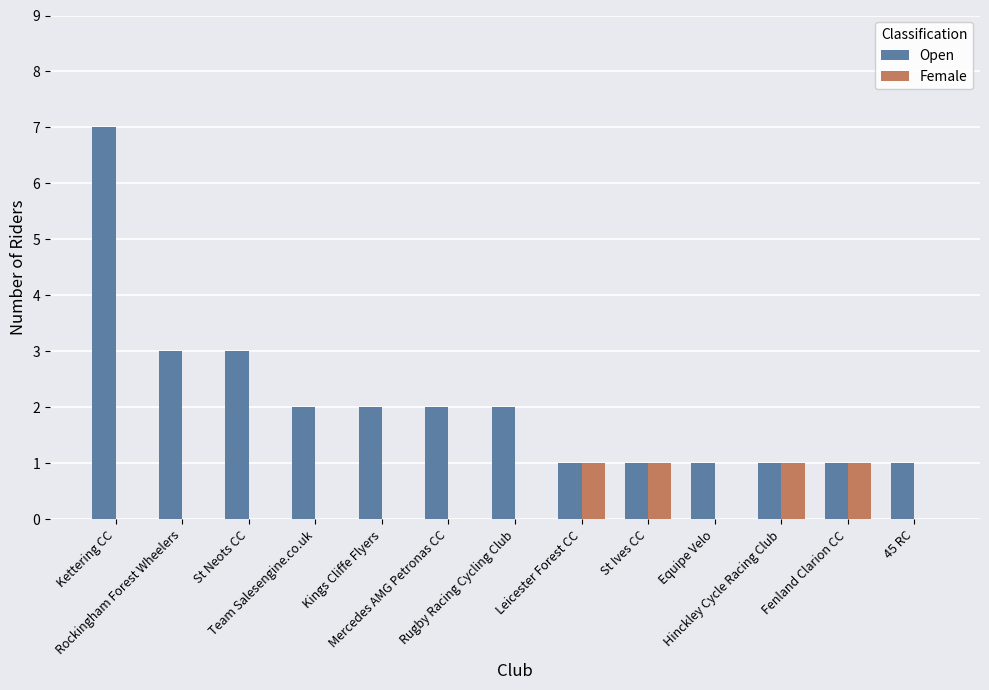

The value of Open at Hinckley Cycle Racing Club is 1. True or false?

True